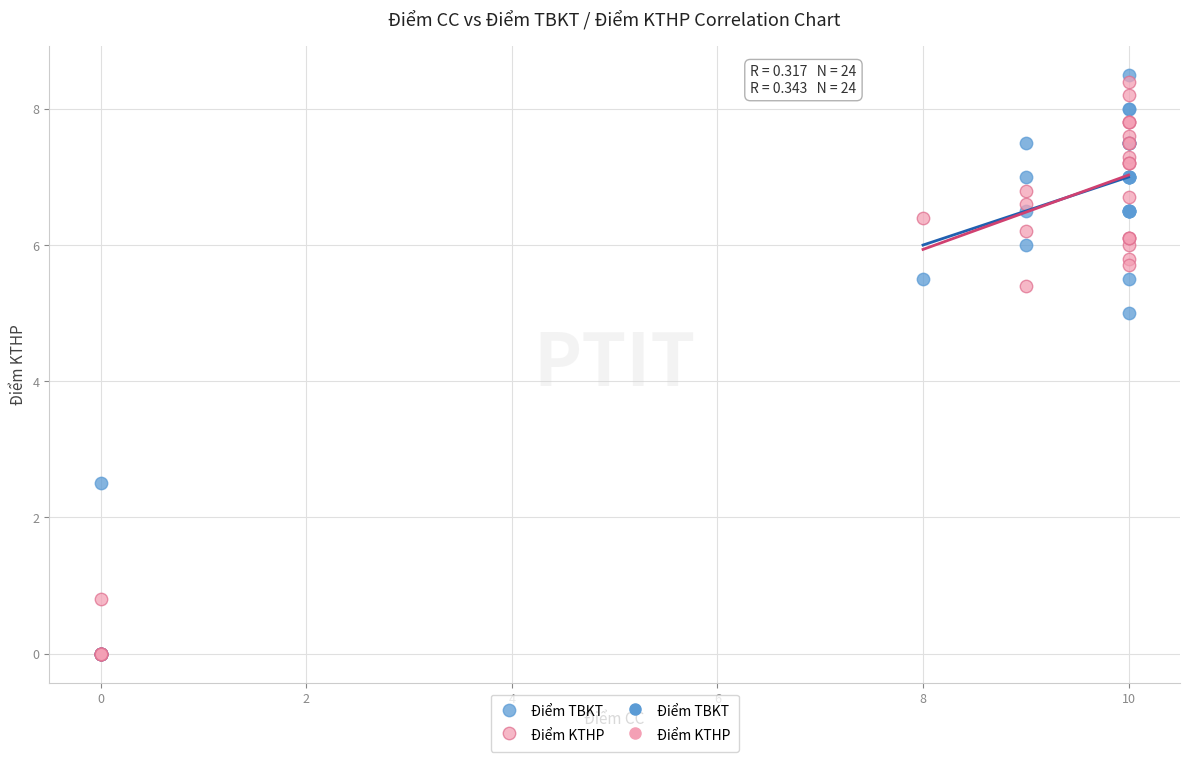

In the Điểm TBKT series, what Y value is closest to 4?

5.0